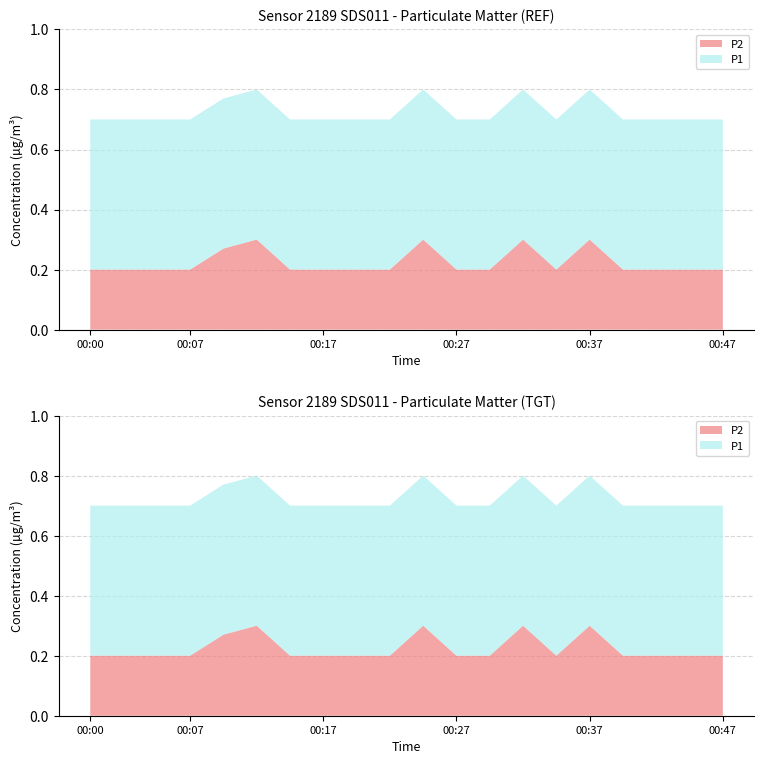

Reading left to right, transcribe all the data shown in this chart.

P1: 00:00=0.5	00:02=0.5	00:05=0.5	00:07=0.5	00:10=0.5	00:12=0.5	00:15=0.5	00:17=0.5	00:20=0.5	00:22=0.5	00:25=0.5	00:27=0.5	00:30=0.5	00:32=0.5	00:35=0.5	00:37=0.5	00:40=0.5	00:42=0.5	00:45=0.5	00:47=0.5
P2: 00:00=0.2	00:02=0.2	00:05=0.2	00:07=0.2	00:10=0.3	00:12=0.3	00:15=0.2	00:17=0.2	00:20=0.2	00:22=0.2	00:25=0.3	00:27=0.2	00:30=0.2	00:32=0.3	00:35=0.2	00:37=0.3	00:40=0.2	00:42=0.2	00:45=0.2	00:47=0.2